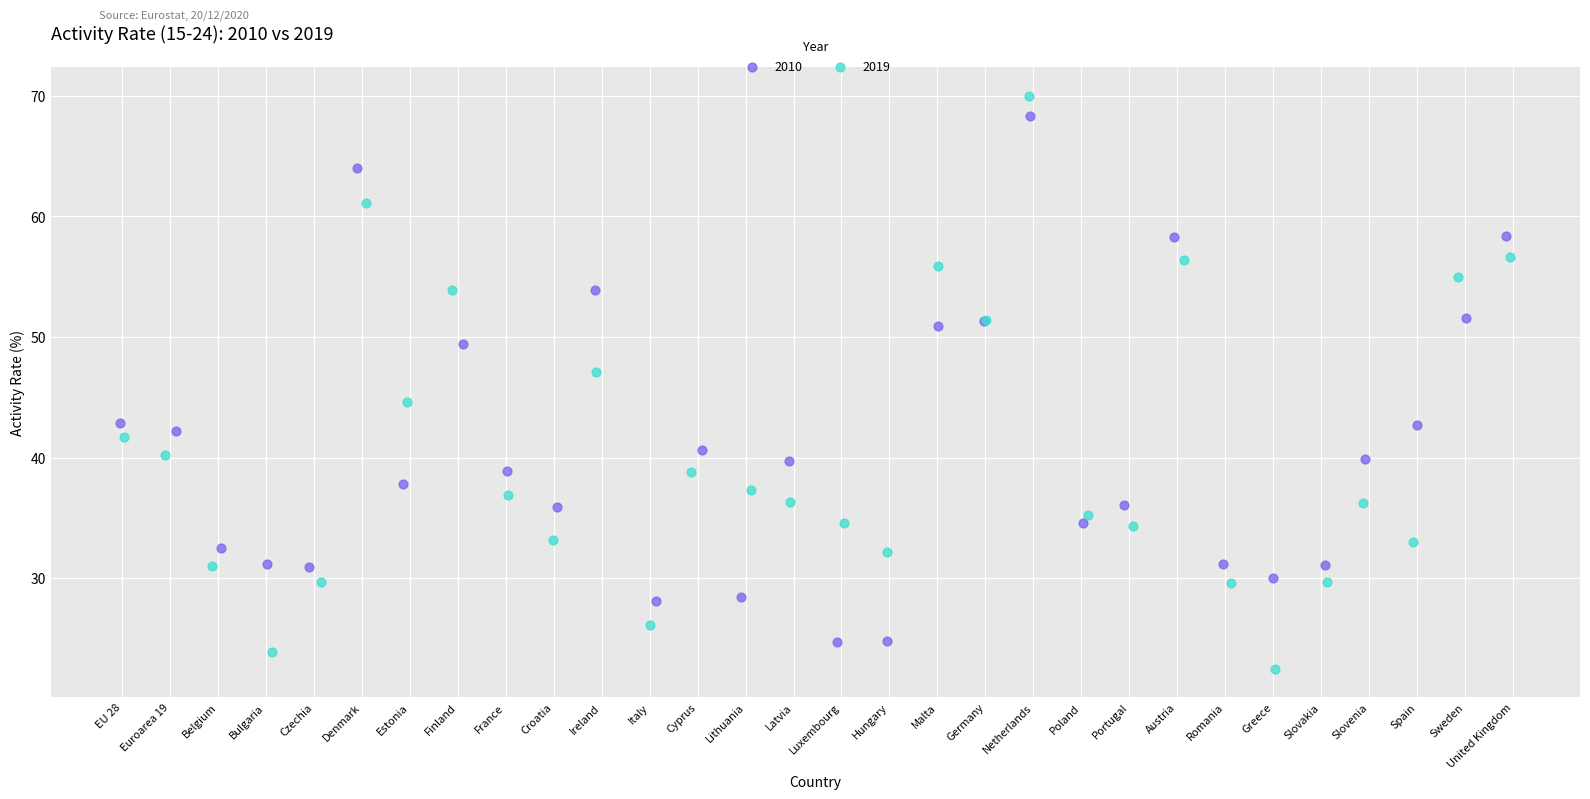

Which series contains the lowest Y value?

2019